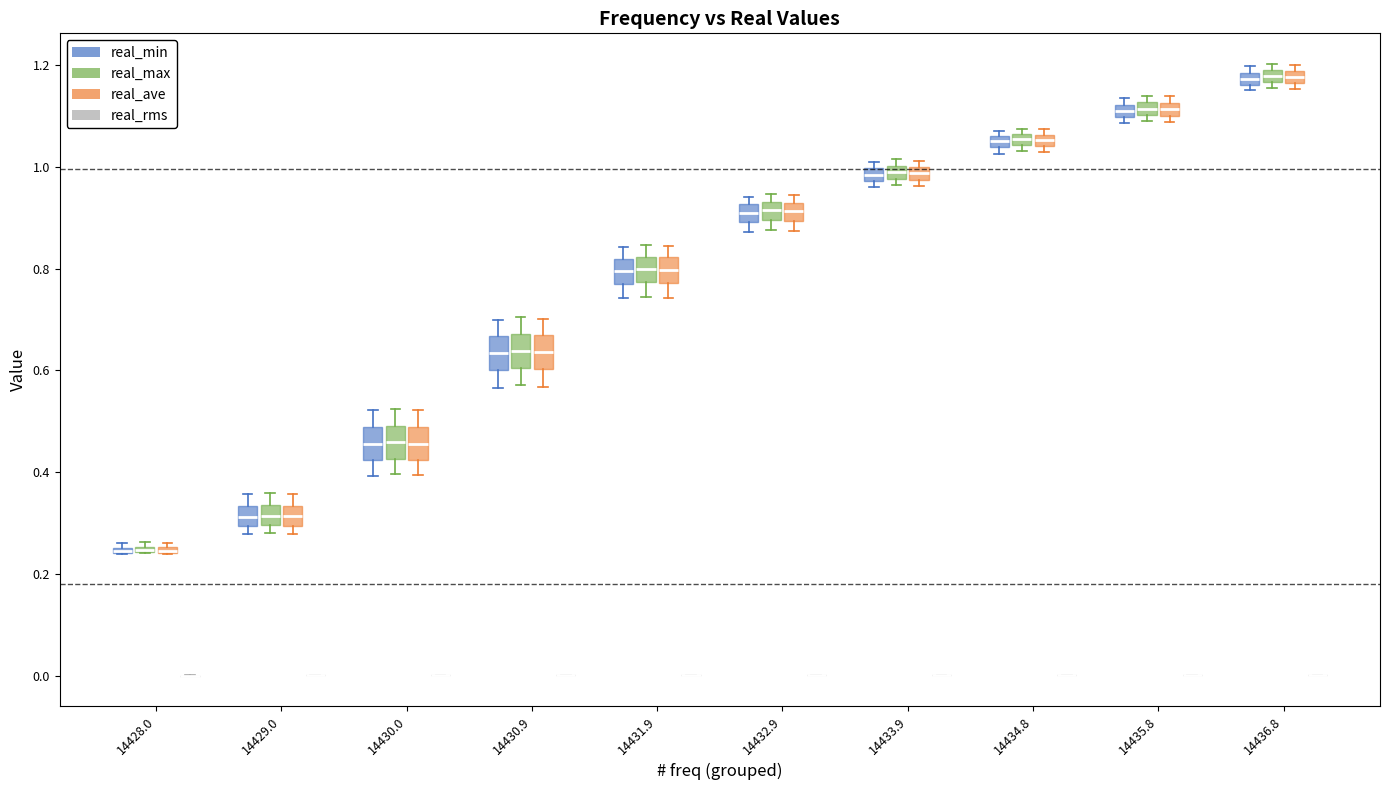

Where is the upper edge of the box for 14431.9 (real_ave) on the y-axis? The values are not printed on the chart, so give them approximately, as read against the axis.

0.82